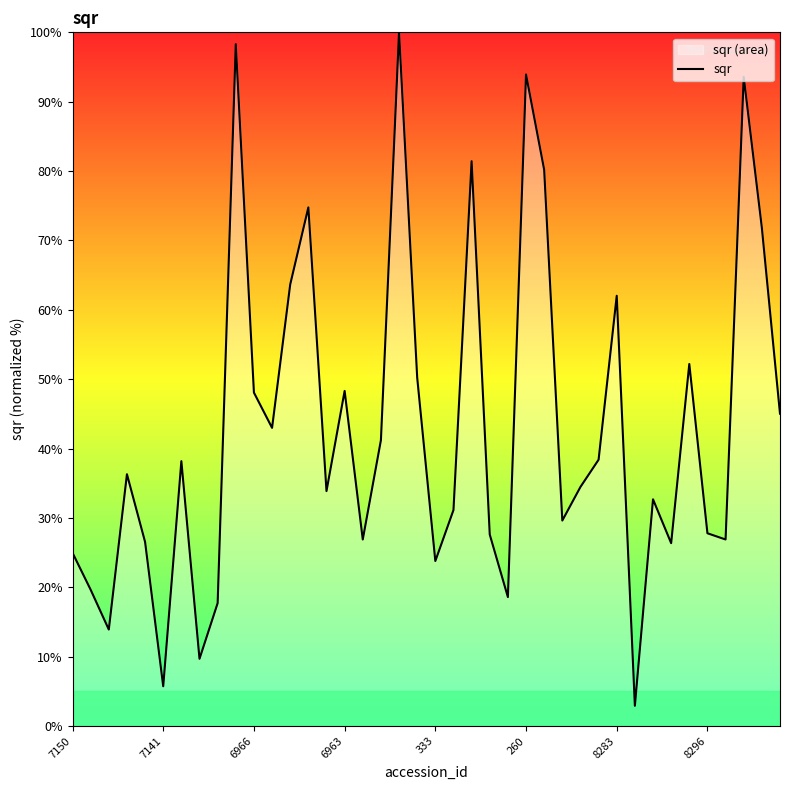

Between 28 and 34, which is larger?

34